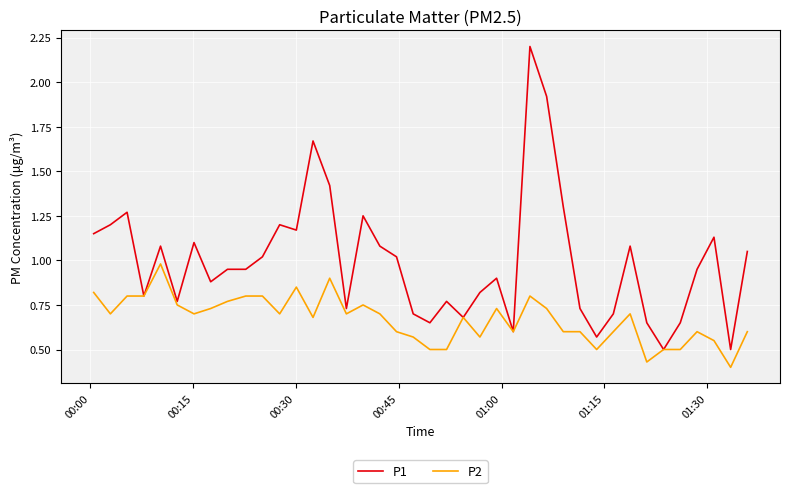

Rank the series by their average value, from lowest to highest.

P2, P1